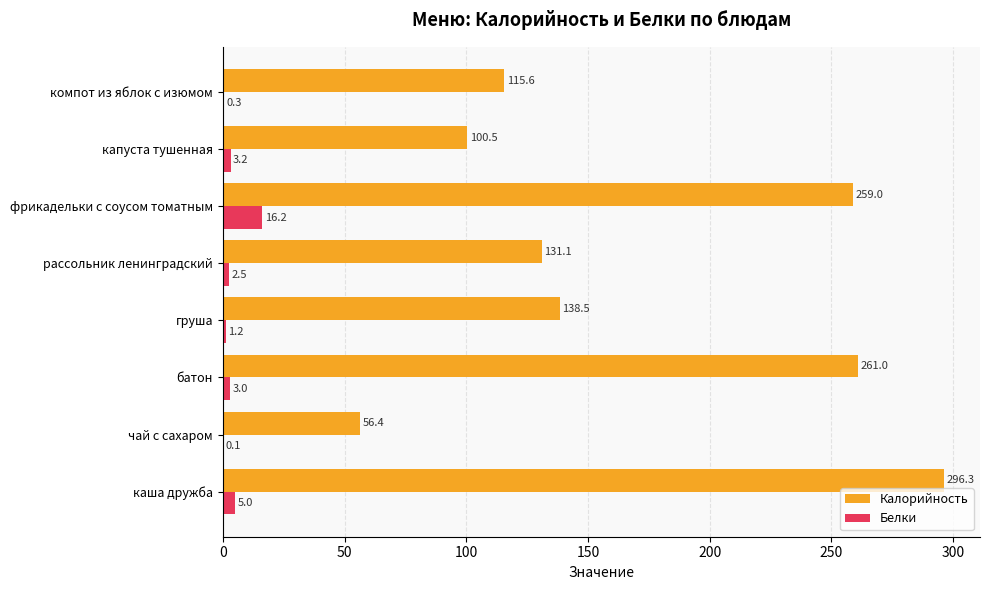

What is the greatest value displayed?

296.3